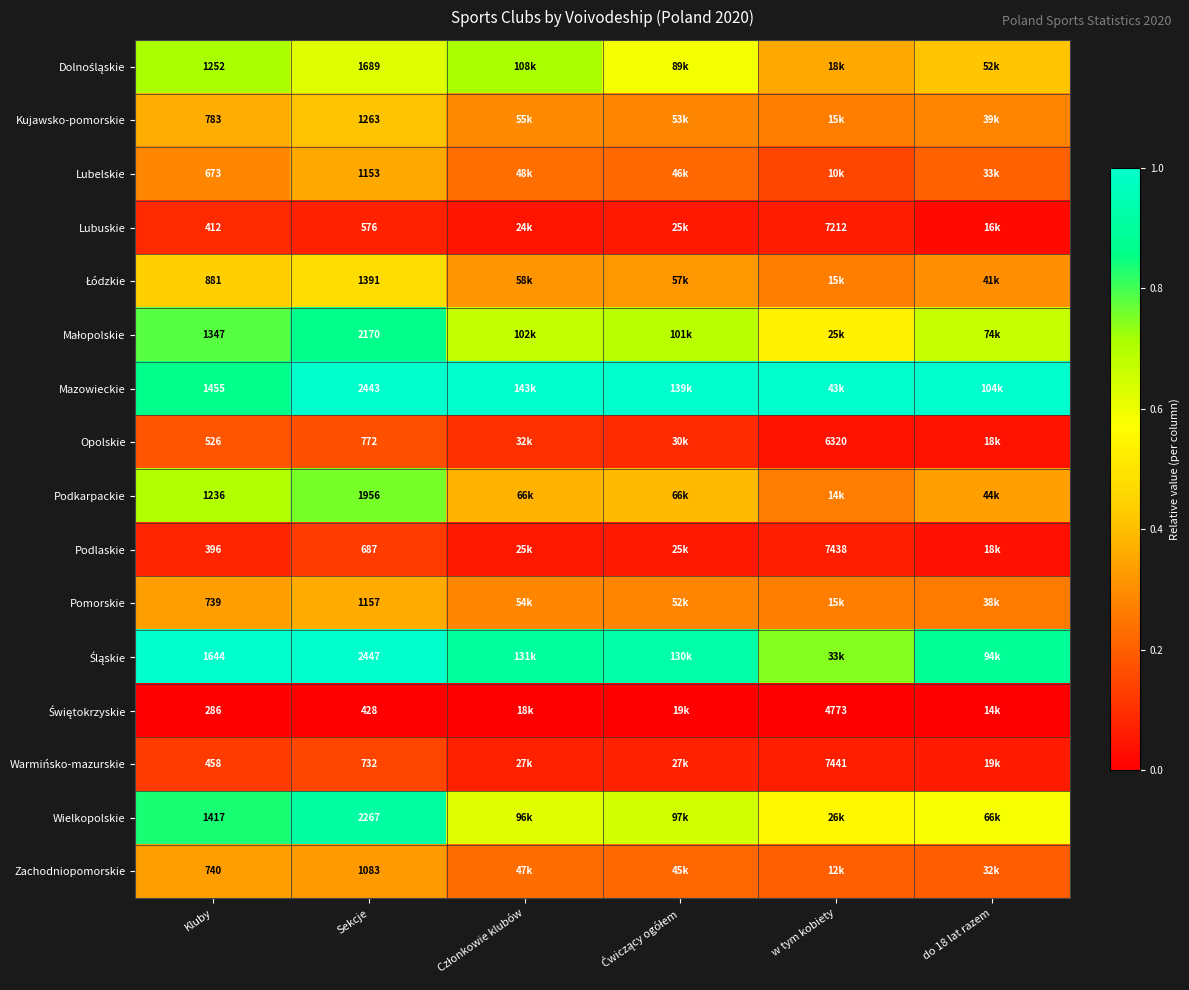

Is it true that Małopolskie equals 1.2 at Ćwiczący ogółem?

False